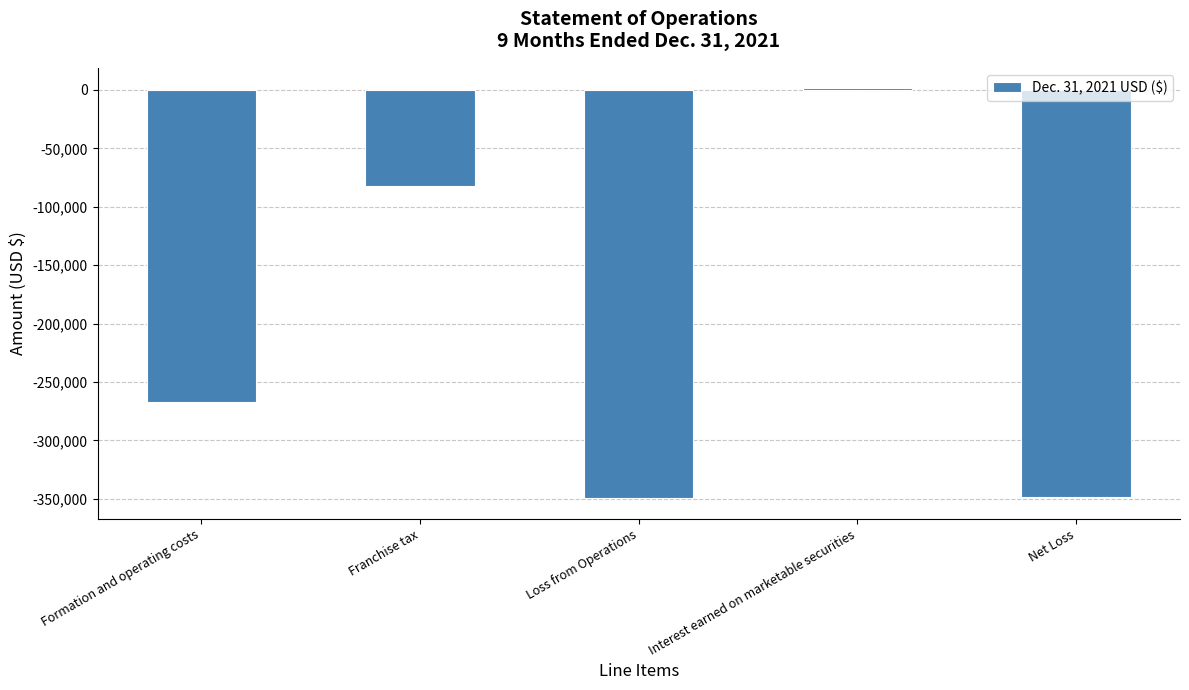

At which label does the data first exceed -267199?

Franchise tax